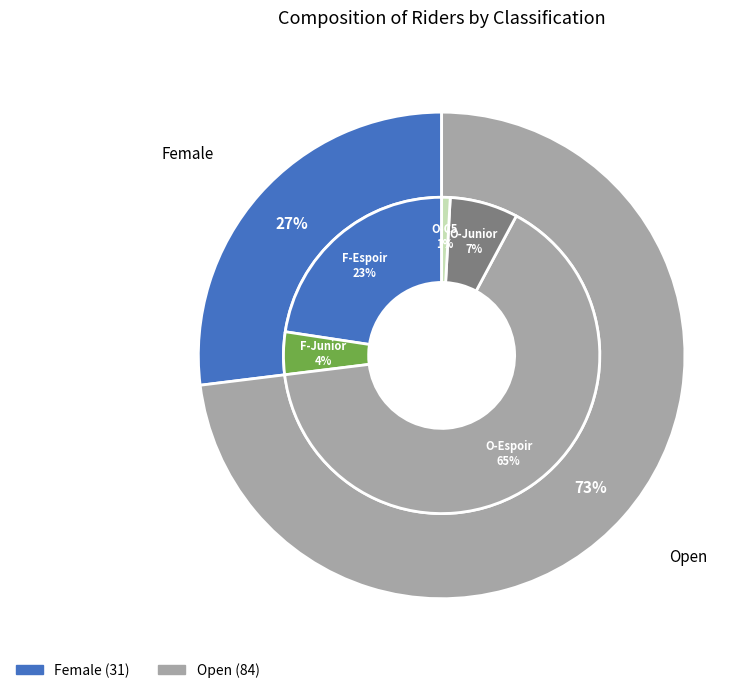

To the nearest percent, what percentage of the pie is Female?

27%